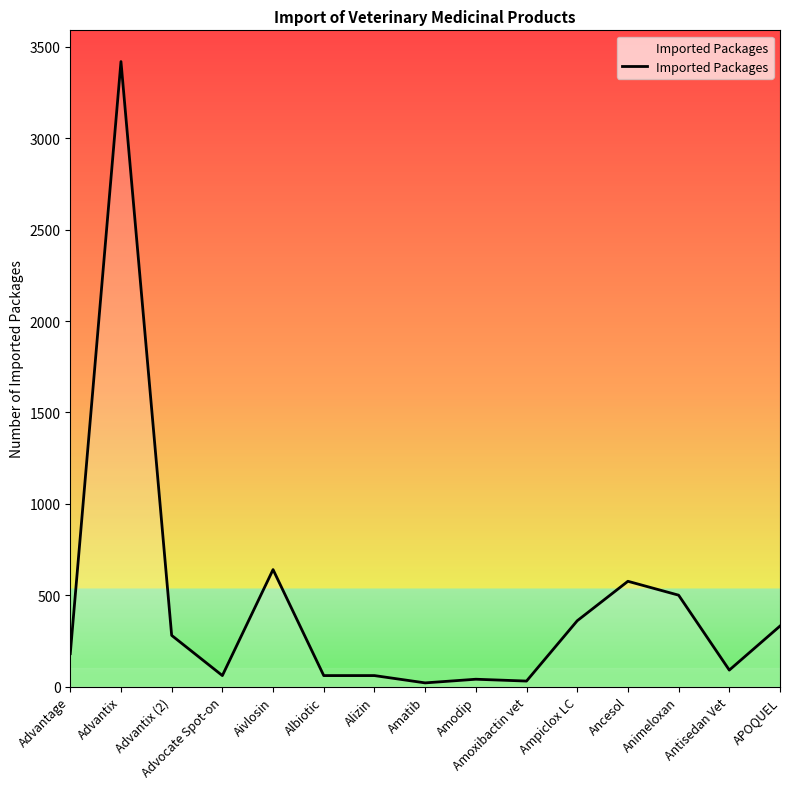

What is the average value?

443